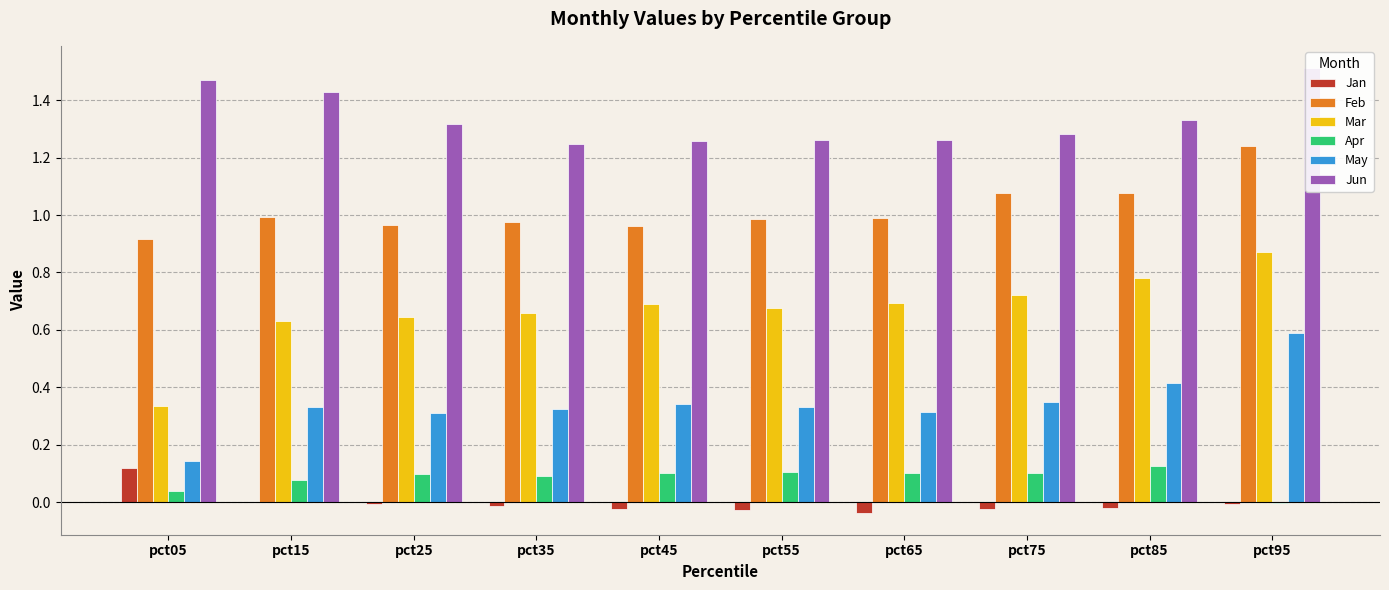

What is the value of the Mar bar at the 9th from the left?

0.8